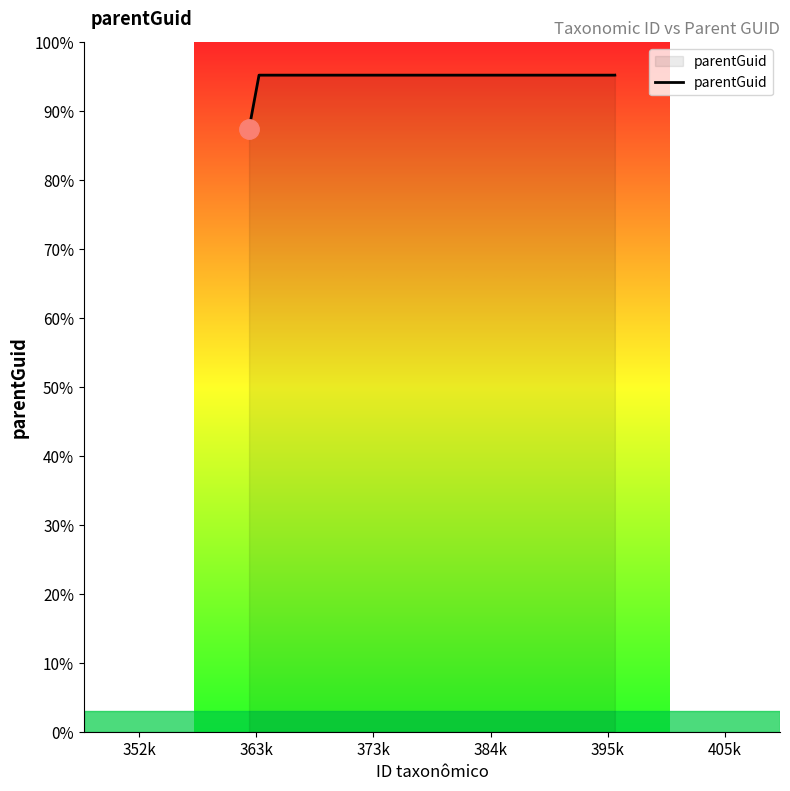

What is the sum of all values?

373.2